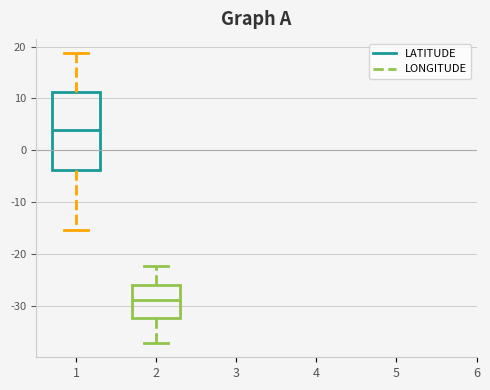

Where does the median line of the box at x = 1 sit on the y-axis? The values are not printed on the chart, so give them approximately, as read against the axis.

4